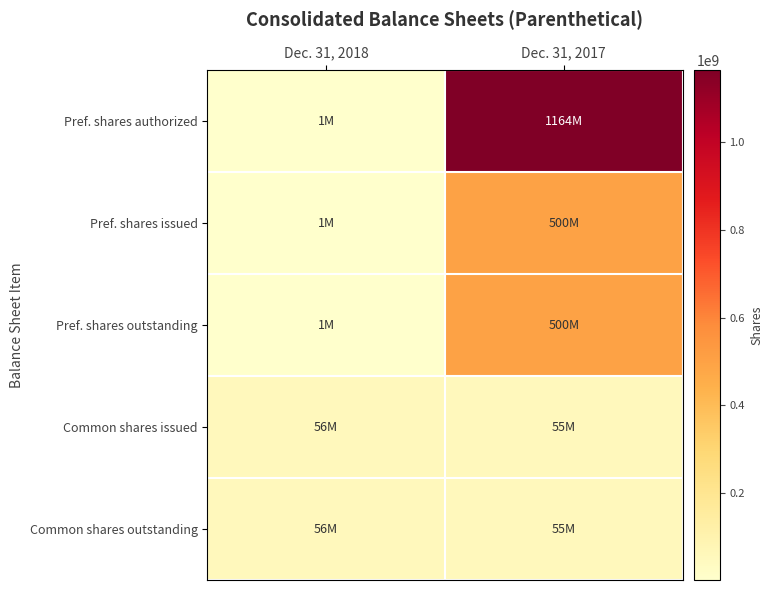

Rank the series at Dec. 31, 2017 from lowest to highest value.

Common shares issued, Common shares outstanding, Pref. shares issued, Pref. shares outstanding, Pref. shares authorized